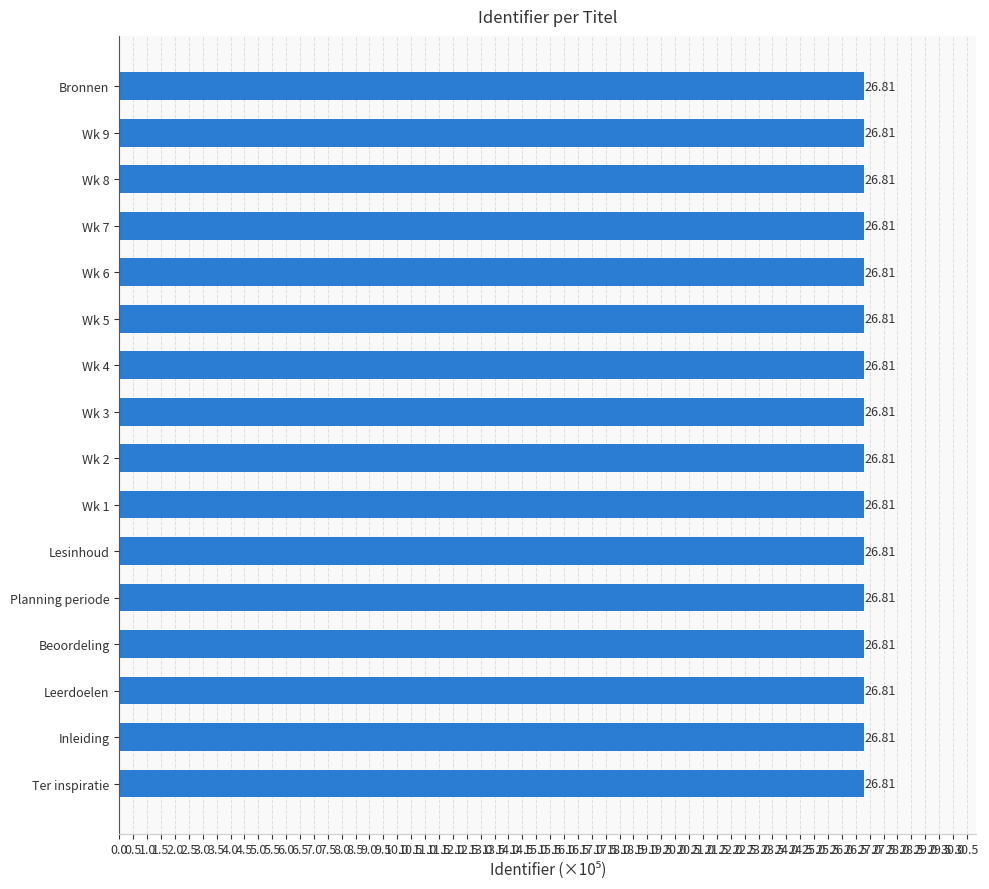

Approximately how many times larger is the value at Leerdoelen compared to Wk 9?

1.0